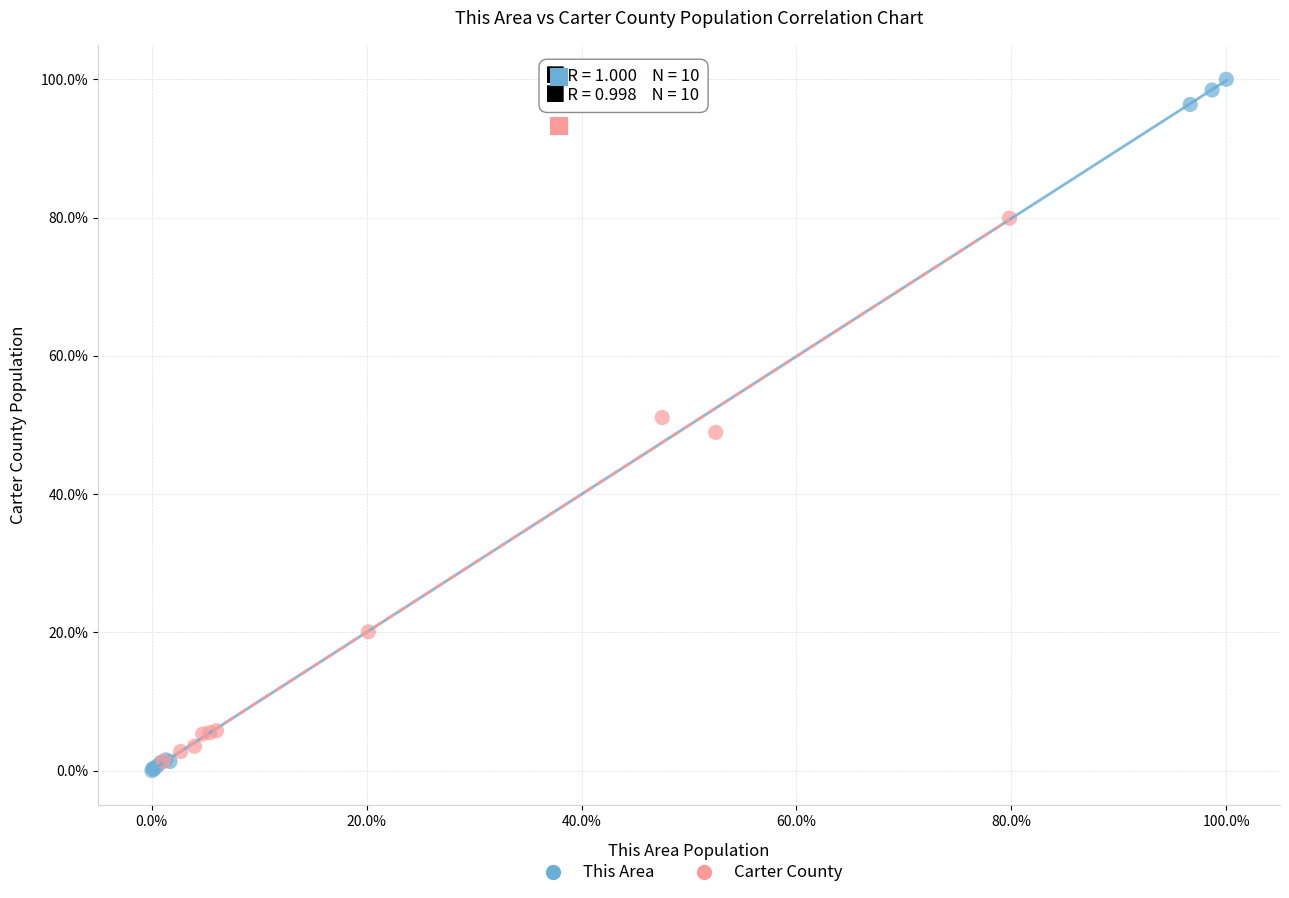

What are all the series names shown in the legend?

This Area, Carter County